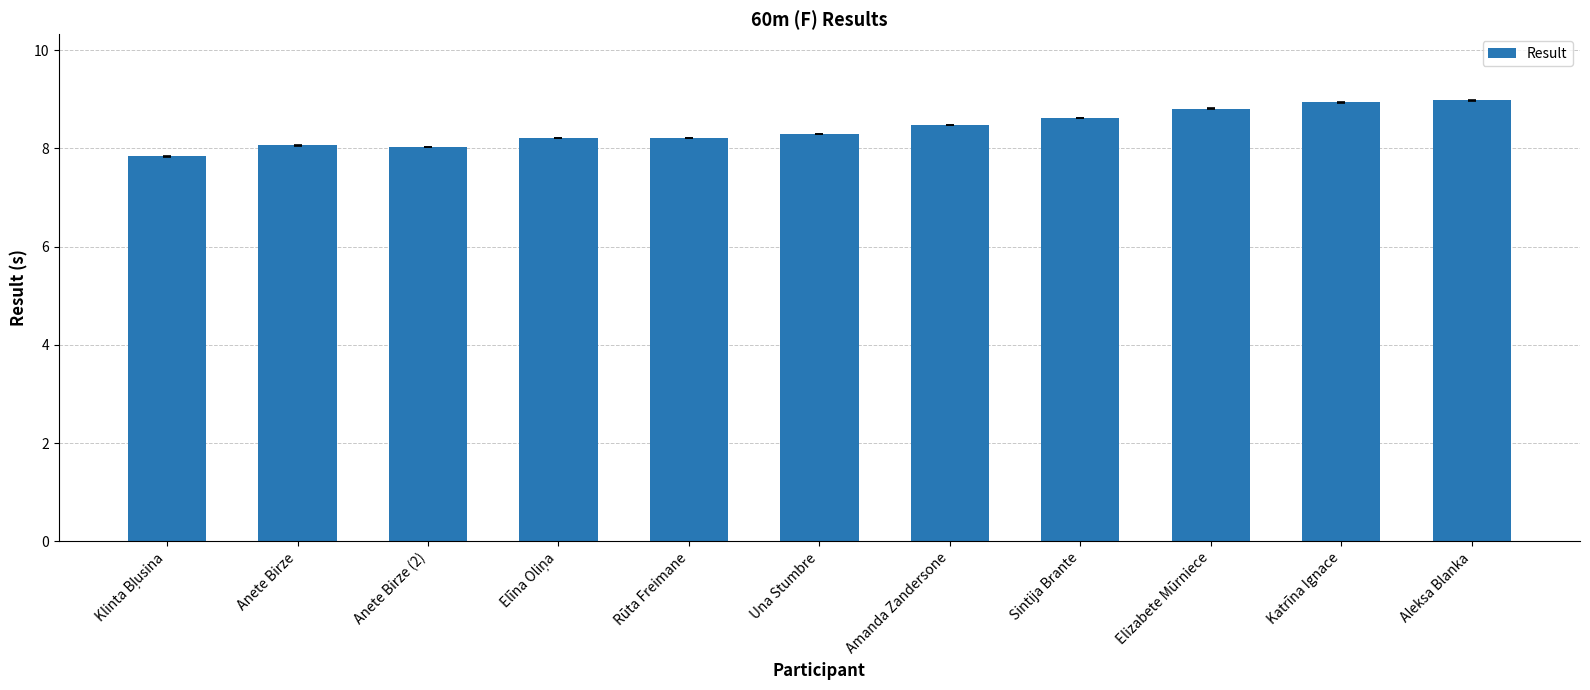

What is the minimum value shown in the chart?

7.8